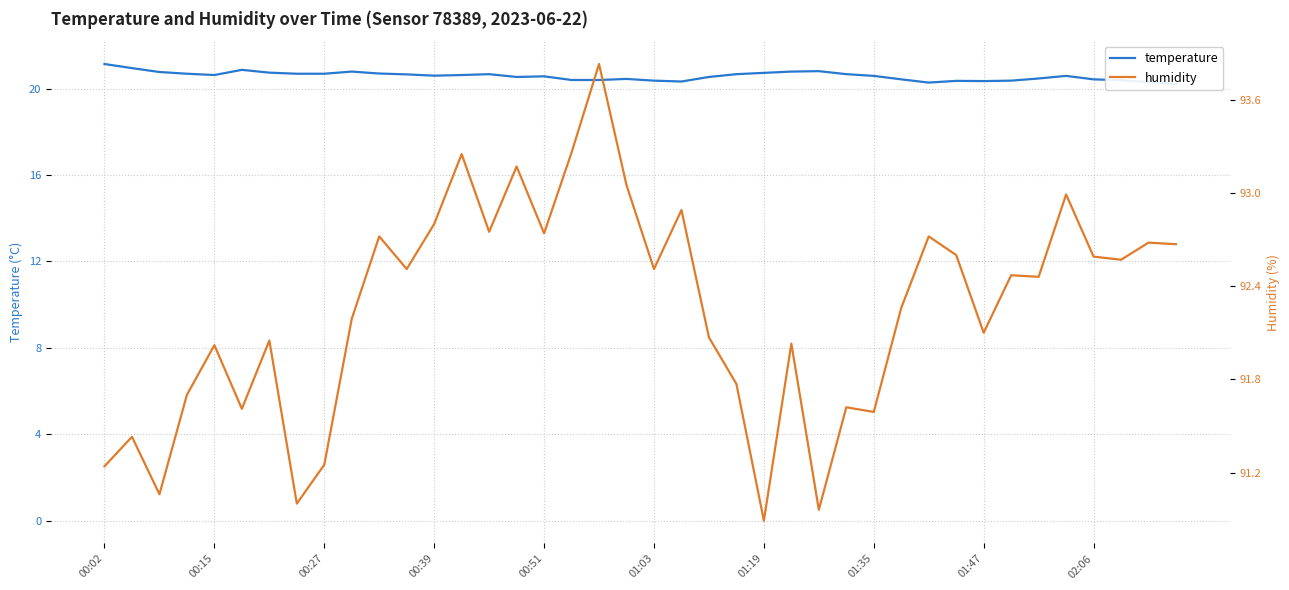

What is the value of the humidity point at the 36th from the left?

93.0